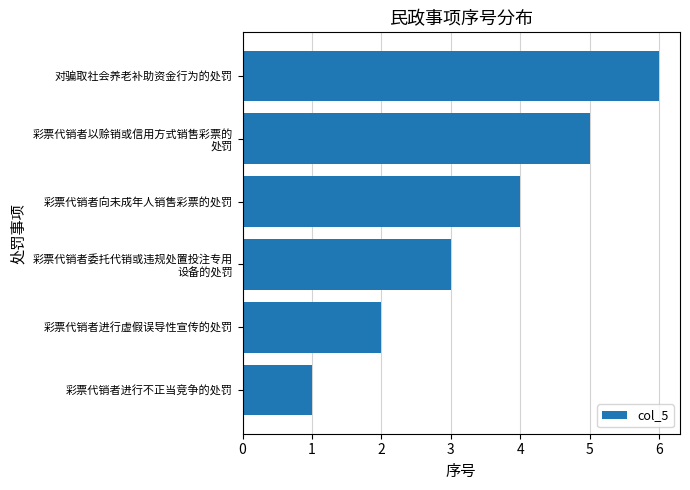

What is the difference between the second highest and minimum values?

4